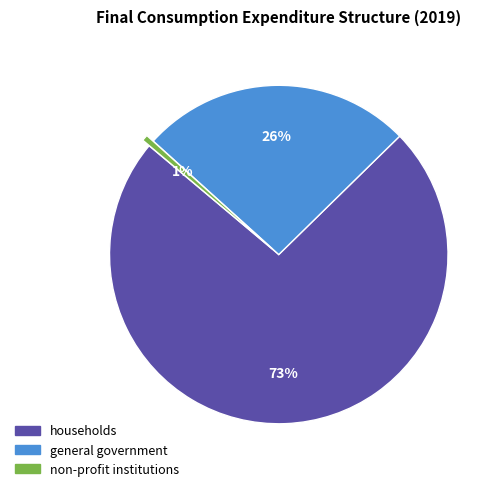

Does households represent more than half of the total?

Yes